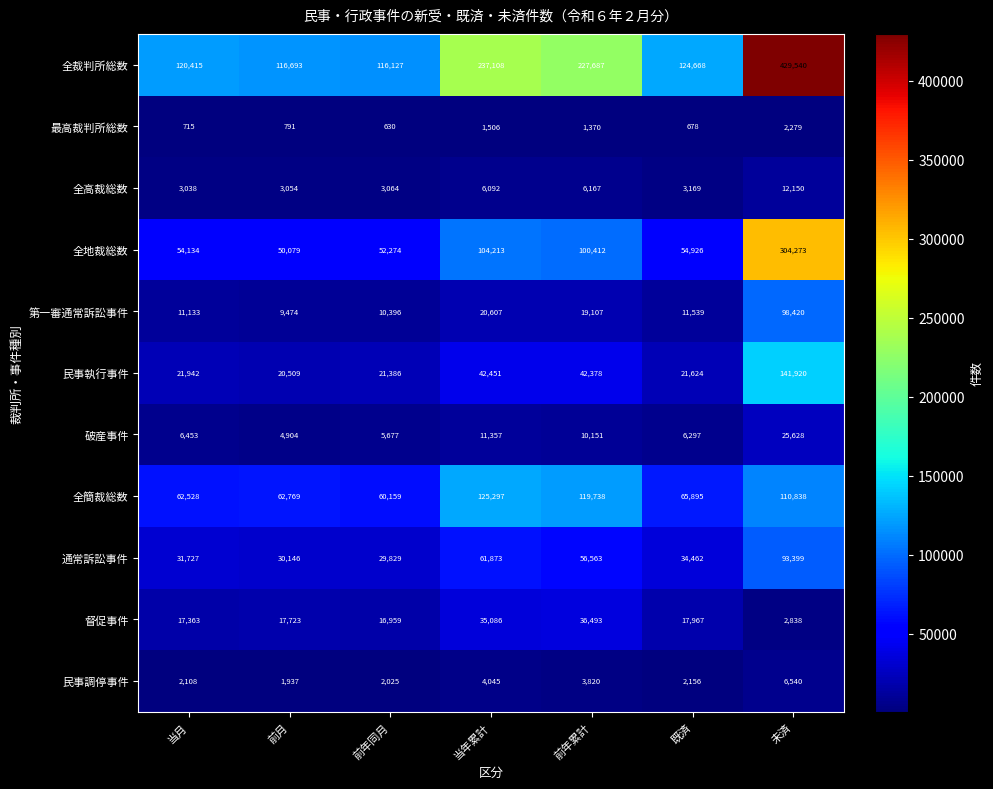

Rank the series by their maximum value, from highest to lowest.

全裁判所総数, 全地裁総数, 民事執行事件, 全簡裁総数, 第一審通常訴訟事件, 通常訴訟事件, 督促事件, 破産事件, 全高裁総数, 民事調停事件, 最高裁判所総数